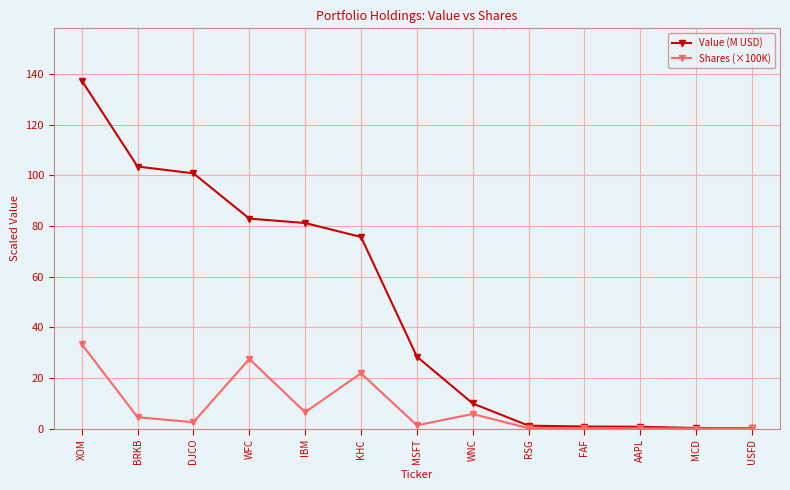

The value of Shares (×100K) at IBM is 6.4. True or false?

True